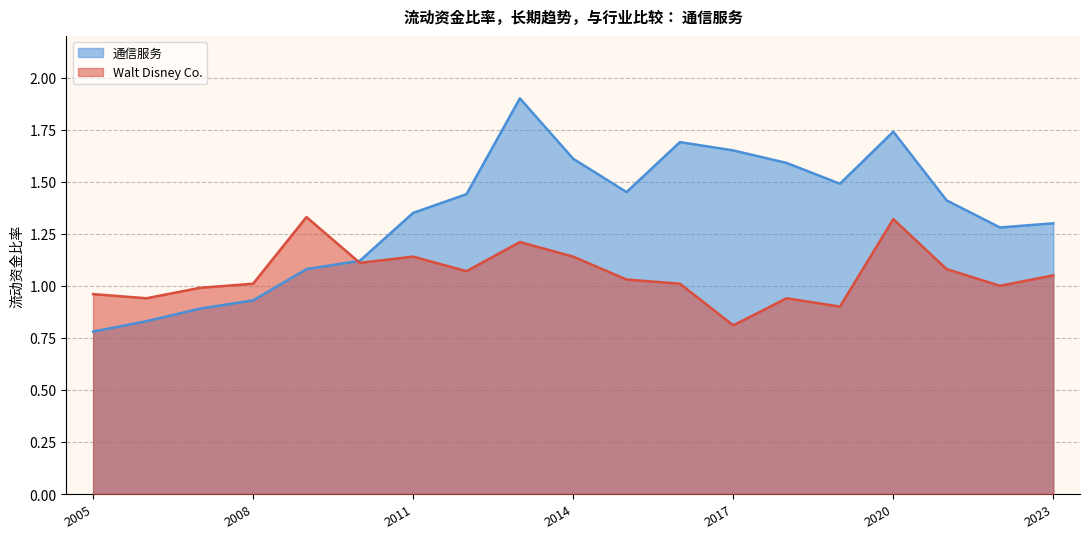

What is the difference between the maximum and minimum values in the 通信服务 series?

1.1